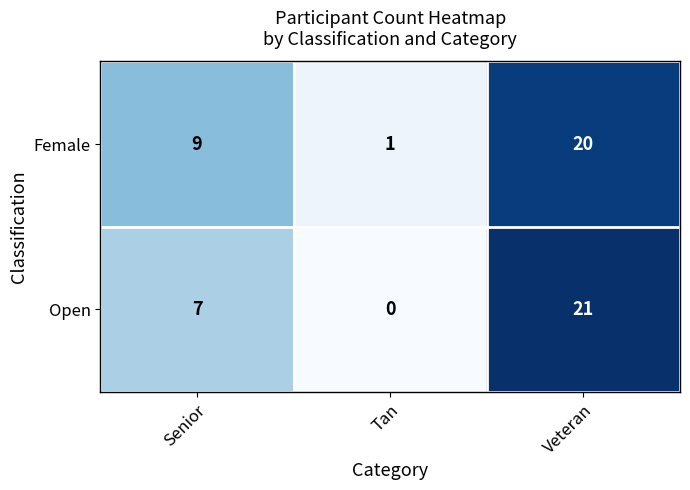

True or false: Female has a value of 11 at Veteran.

False